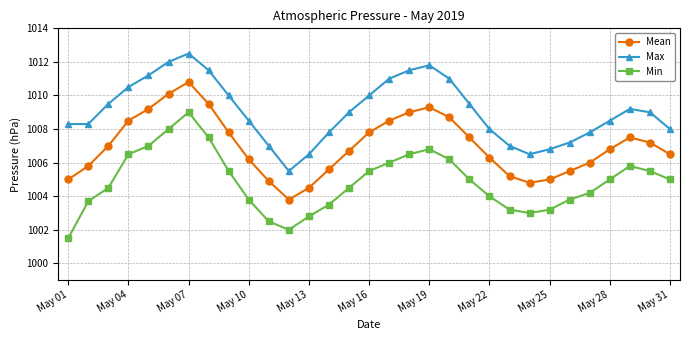

How many lines are shown in the chart?

3